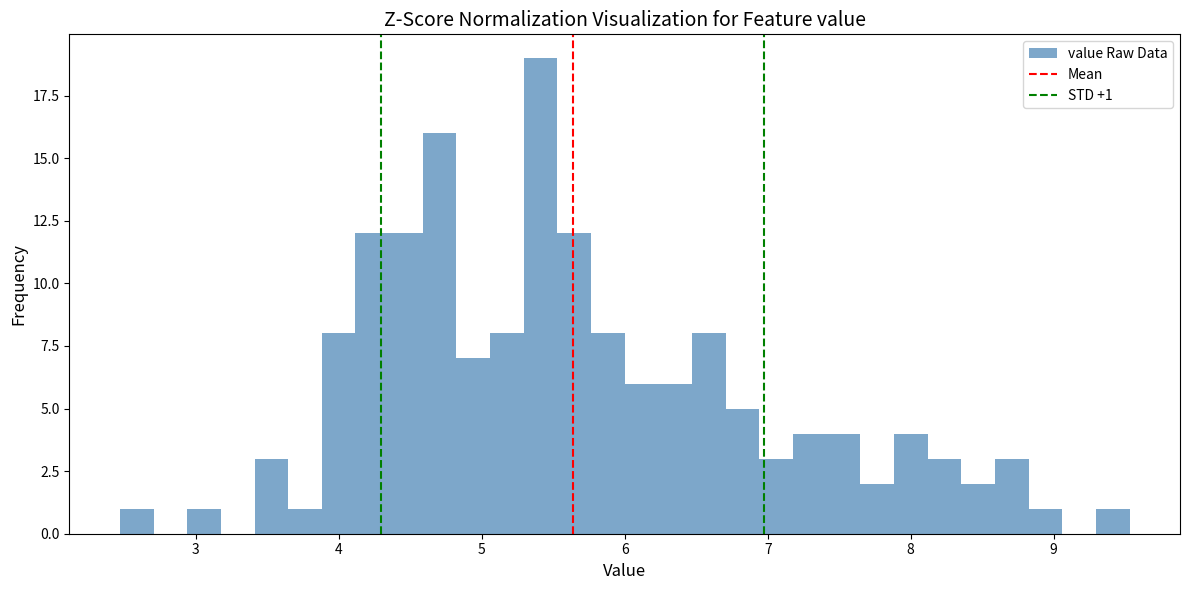

Read against the x-axis, roughly where is the centre of the tallest bar?

5.4